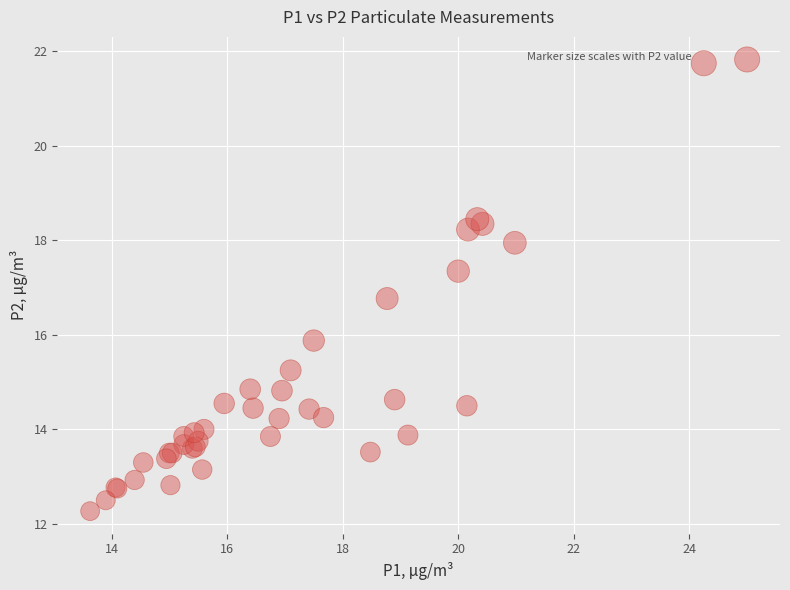

What Y value in the scatter plot is closest to 17?

16.8